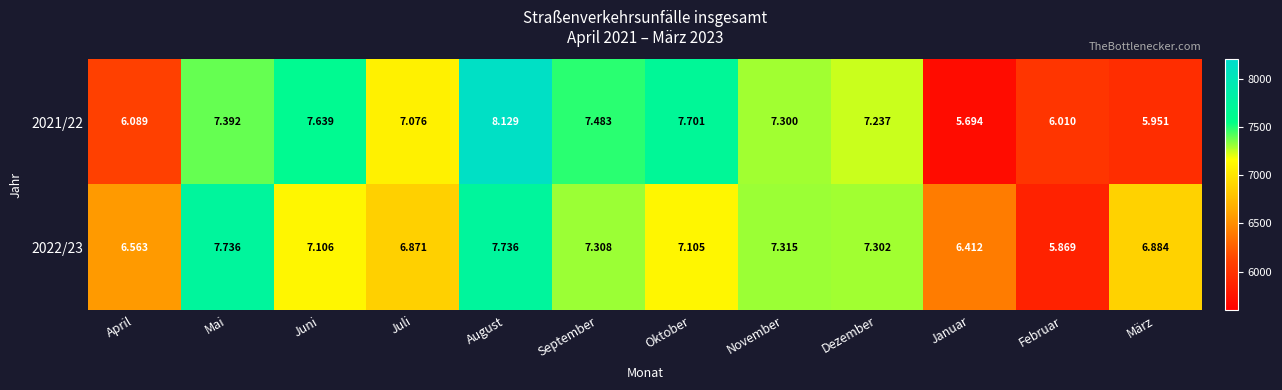

What is the spread (max minus min) of values at April?

474